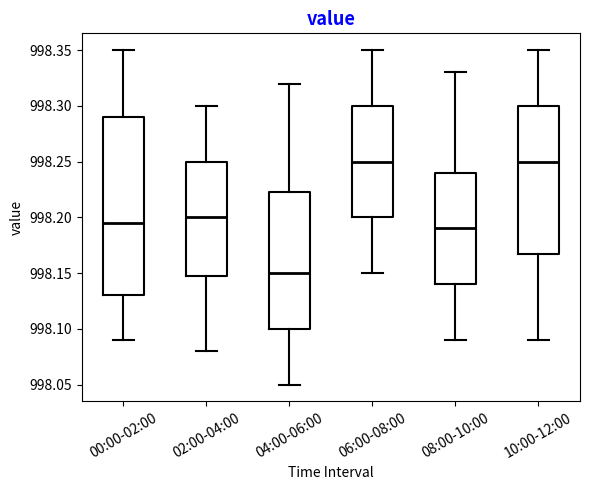

Reading left to right, read every box against the y-axis: the position of its median line, the range the box covers, and the ends of its whiskers. The values are not printed on the chart, so give them approximately, as read against the axis.

00:00-02:00: median 998.195, box 998.130 to 998.290, whiskers 998.090 to 998.350
02:00-04:00: median 998.200, box 998.150 to 998.250, whiskers 998.080 to 998.300
04:00-06:00: median 998.150, box 998.100 to 998.225, whiskers 998.050 to 998.320
06:00-08:00: median 998.250, box 998.200 to 998.300, whiskers 998.150 to 998.350
08:00-10:00: median 998.190, box 998.140 to 998.240, whiskers 998.090 to 998.330
10:00-12:00: median 998.250, box 998.170 to 998.300, whiskers 998.090 to 998.350